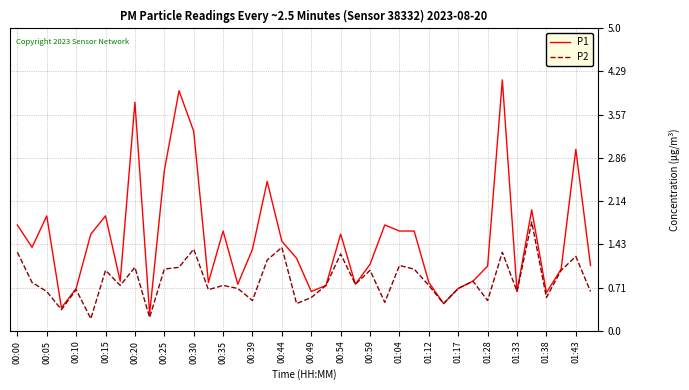

What is the maximum value shown in the chart?

4.2